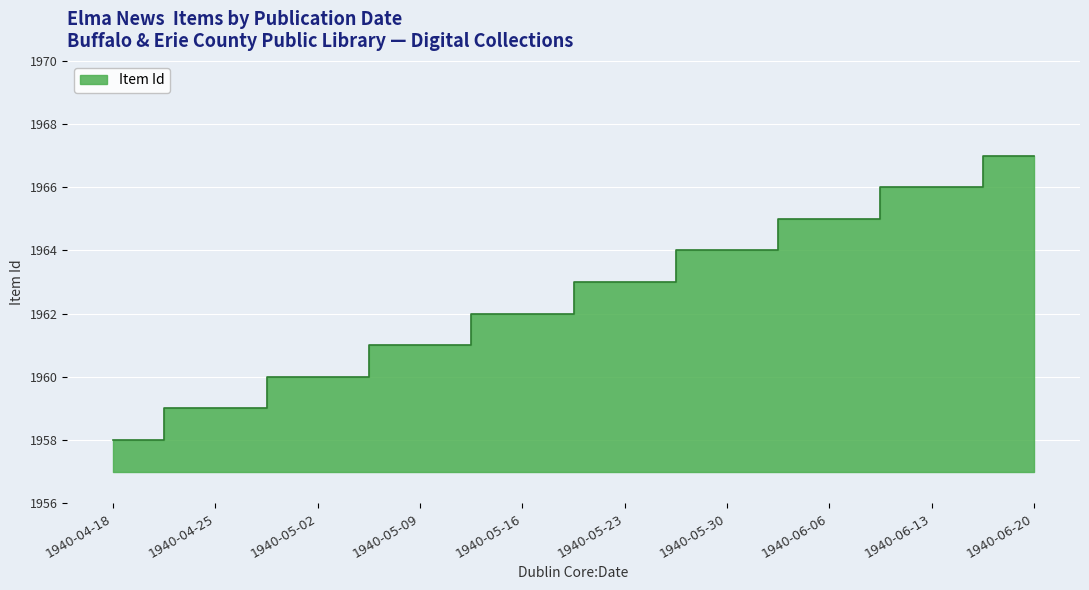

What is the sum of all values?

19625